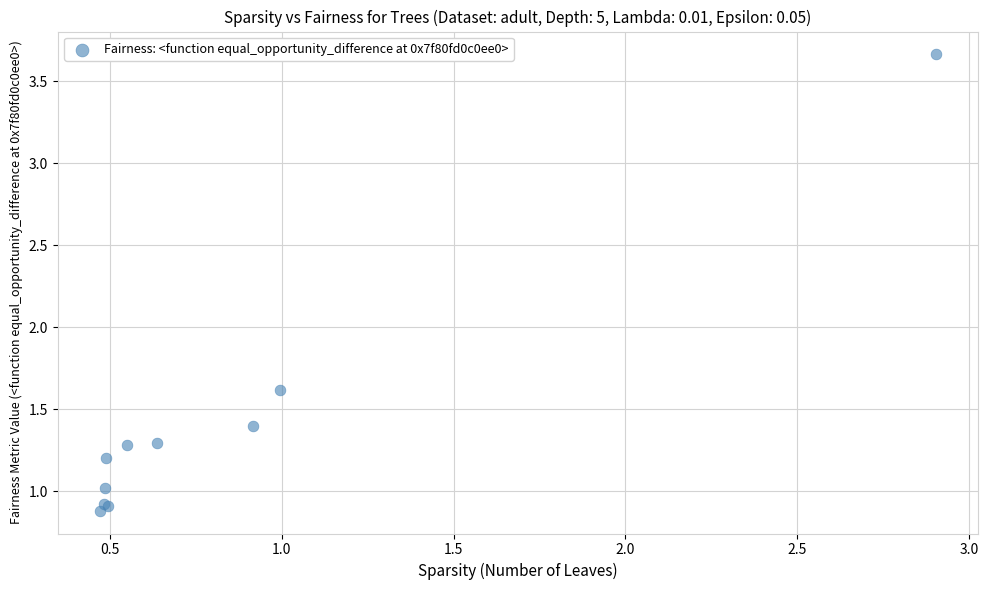

What Y value in the scatter plot is closest to 2?

1.6